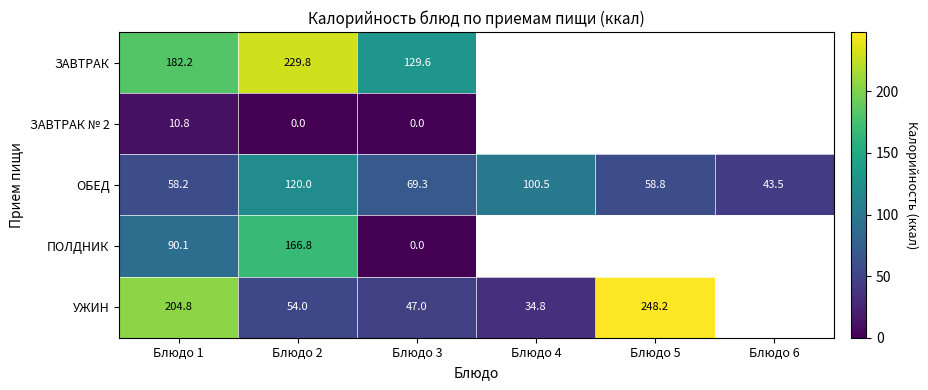

Which series changed the most between Блюдо 1 and Блюдо 3?

УЖИН